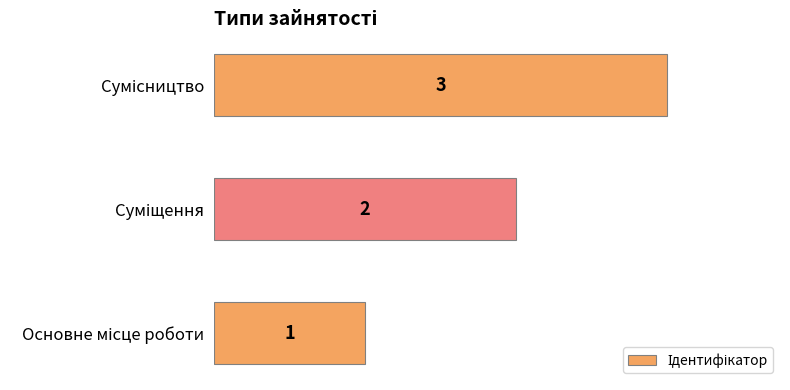

Count the values in the range 1 to 3.

3